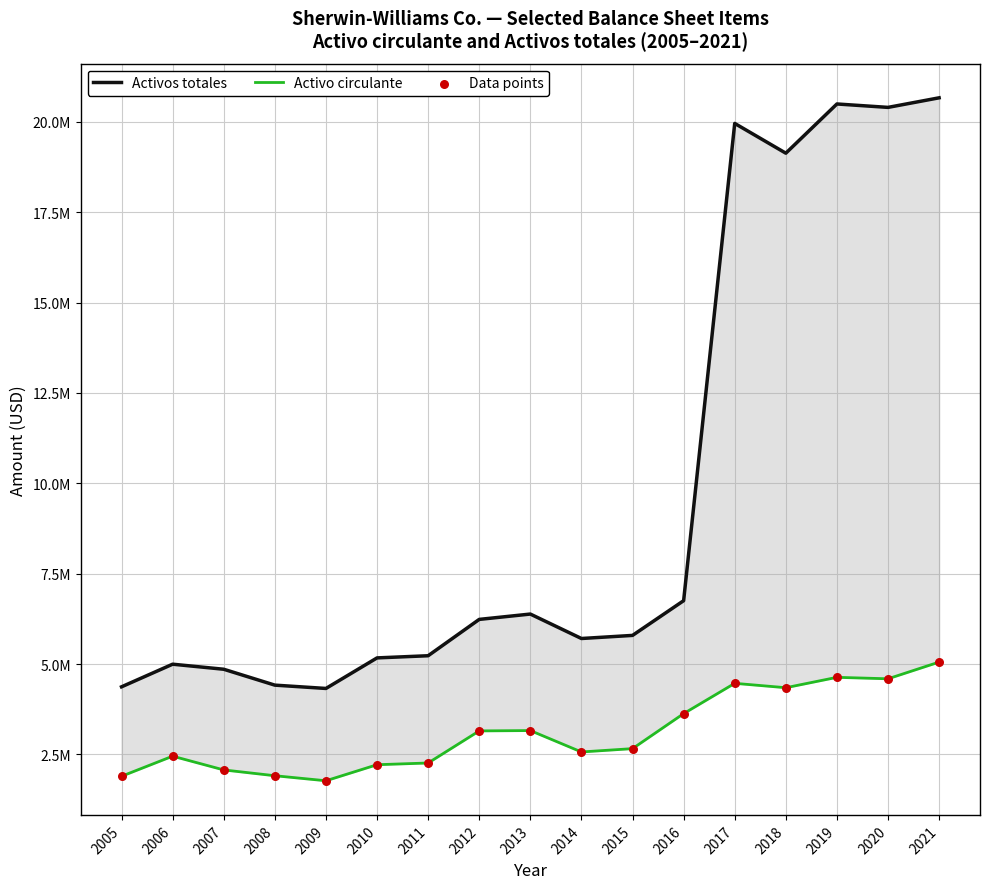

What are all the series names shown in the legend?

Activos totales, Activo circulante, Data points